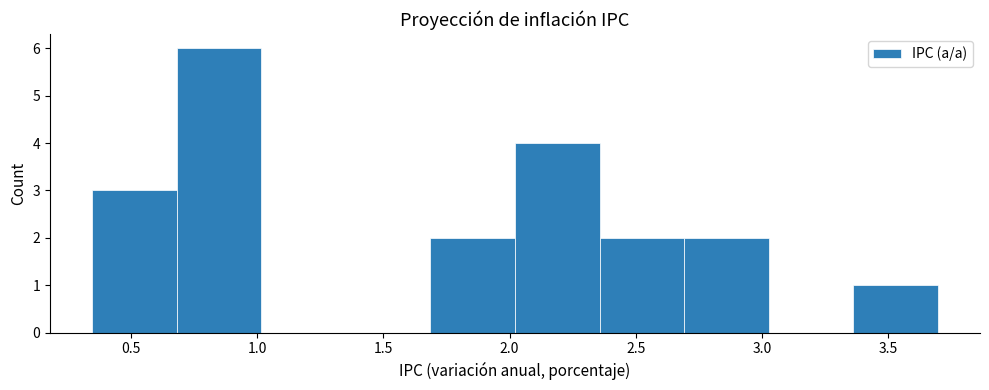

Reading left to right, transcribe this chart: for each bar, give the range it covers on the x-axis and its height. Neither the bar edges nor the heights are printed on the chart, so give them approximately, as read against the axes.

0.35 to 0.70: 3
0.70 to 1.00: 6
1.00 to 1.35: 0
1.35 to 1.70: 0
1.70 to 2.00: 2
2.00 to 2.35: 4
2.35 to 2.70: 2
2.70 to 3.05: 2
3.05 to 3.35: 0
3.35 to 3.70: 1